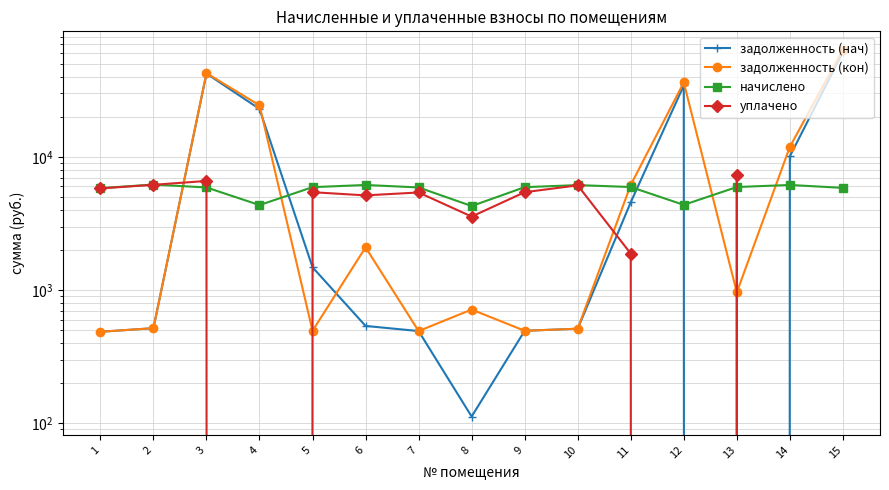

Reading right to left, list all the values displayed in this chart.

задолженность (нач): 15=61225.8	14=10113.2	13=0.0	12=34438.5	11=4564.3	10=511.9	9=493.9	8=112.0	7=491.6	6=537.1	5=1482.3	4=22947.7	3=42333.8	2=516.7	1=485.6
задолженность (кон): 15=63976.5	14=11900.2	13=959.8	12=36281.4	11=6163.4	10=511.9	9=493.9	8=713.4	7=491.6	6=2092.8	5=493.9	4=24420.5	3=42605.5	2=516.7	1=485.6
начислено: 15=5855.5	14=6157.0	13=5941.7	12=4363.0	11=5941.7	10=6142.7	9=5927.4	8=4276.9	7=5898.7	6=6157.0	5=5927.4	4=4348.7	3=5898.7	2=6200.0	1=5827.0
уплачено: 15=0.0	14=0.0	13=7333.4	12=0.0	11=1877.8	10=6117.0	9=5433.4	8=3564.1	7=5407.2	6=5142.4	5=5433.4	4=0.0	3=6600.0	2=6174.1	1=5802.6